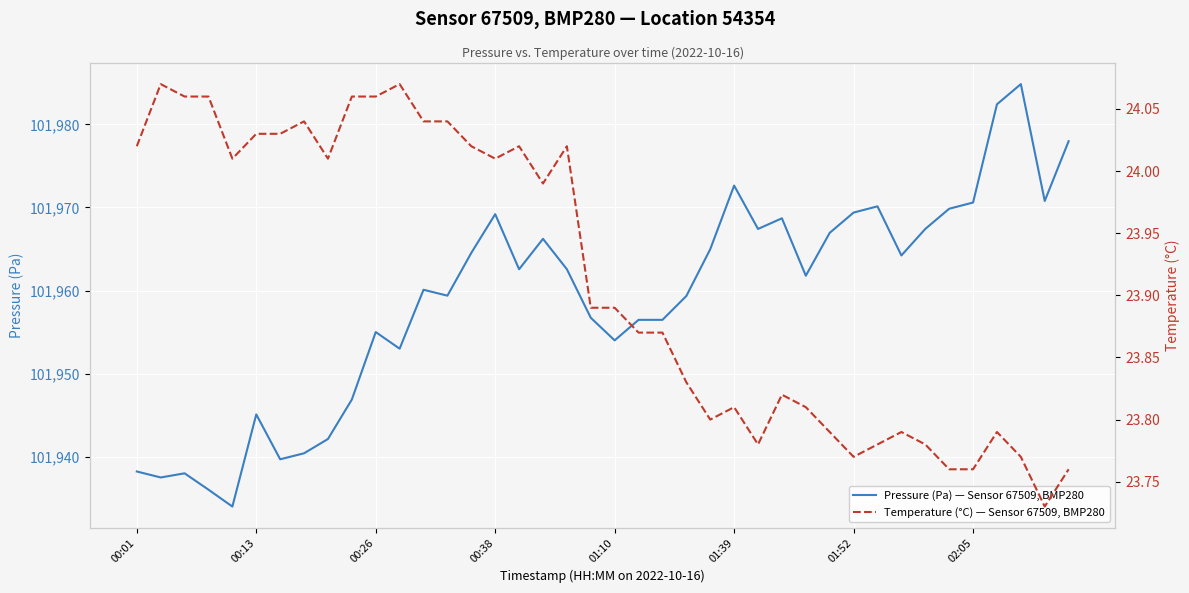

Which series has the largest total across all categories?

Pressure (Pa) — Sensor 67509, BMP280